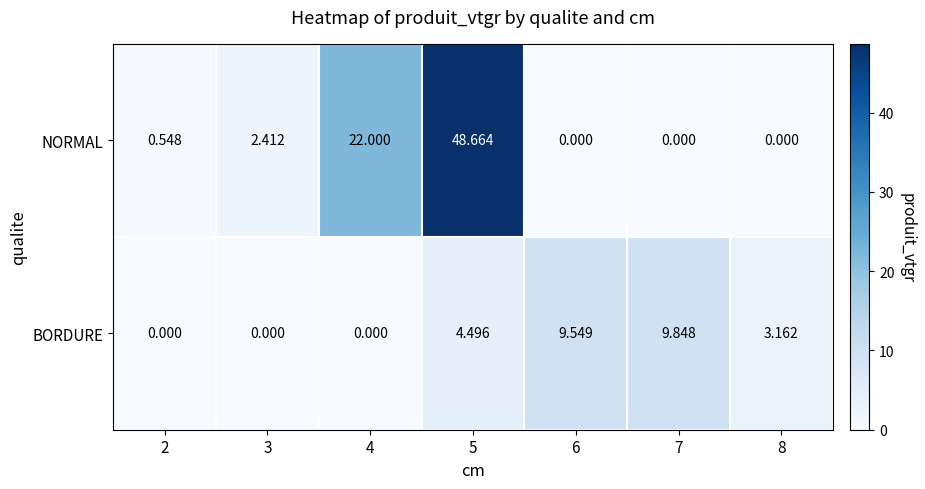

Which series has the widest spread of values?

NORMAL